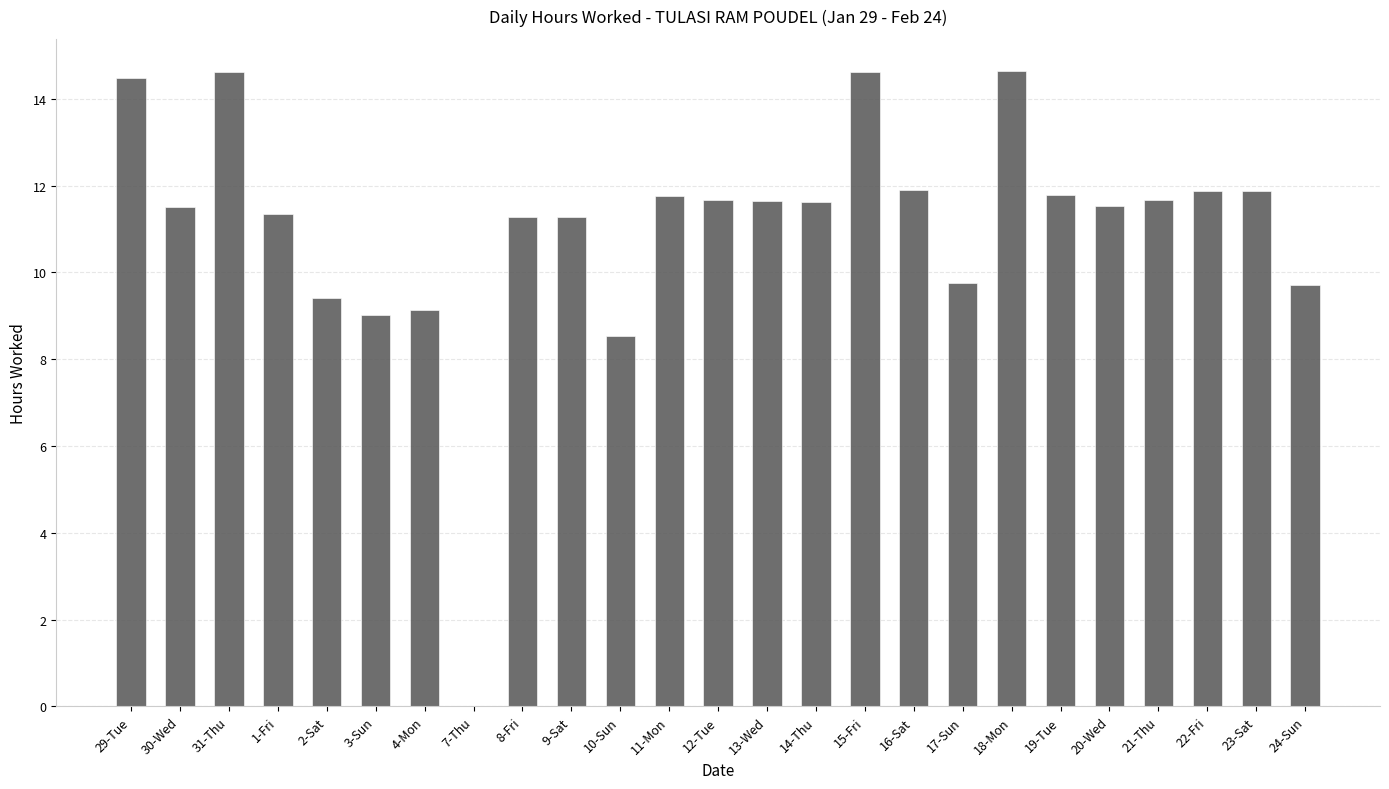

What is the sum of the values at 3-Sun and 20-Wed?

20.6